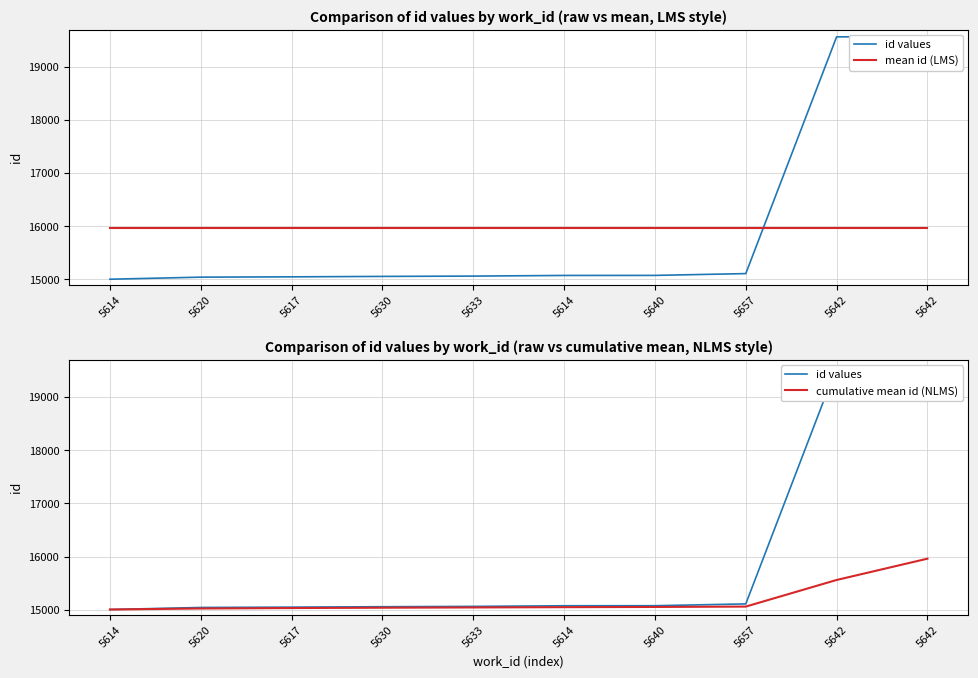

At which label is id values closest to 17285?

5657